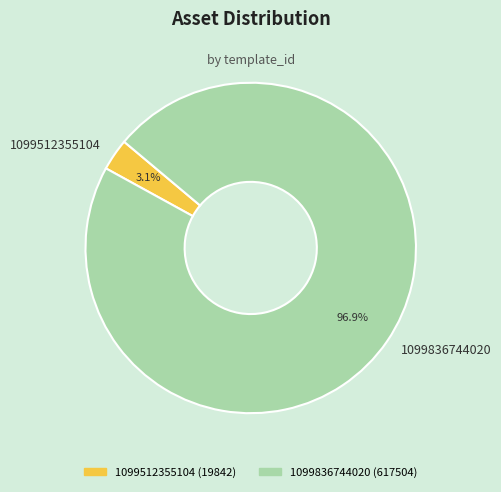

What percentage do 1099512355104 and 1099836744020 together represent?

100.0%